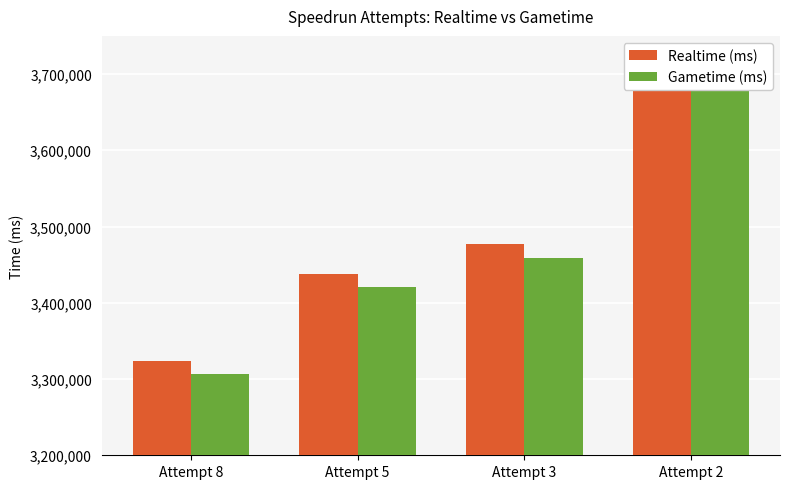

At which label is Gametime (ms) closest to 3495003?

Attempt 3